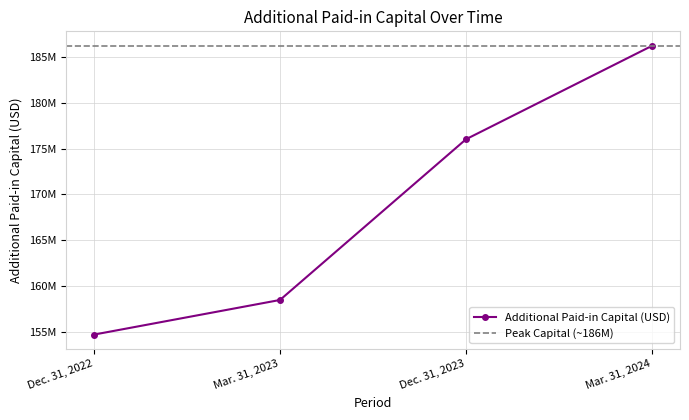

Read the value at Dec. 31, 2023.

176033817